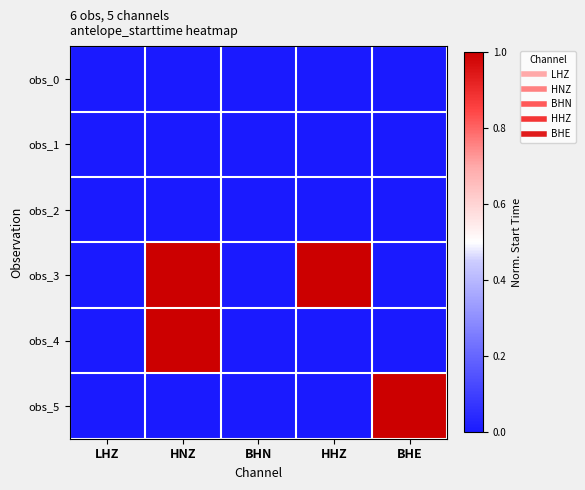

Which series changed the most between HHZ and BHE?

obs_5